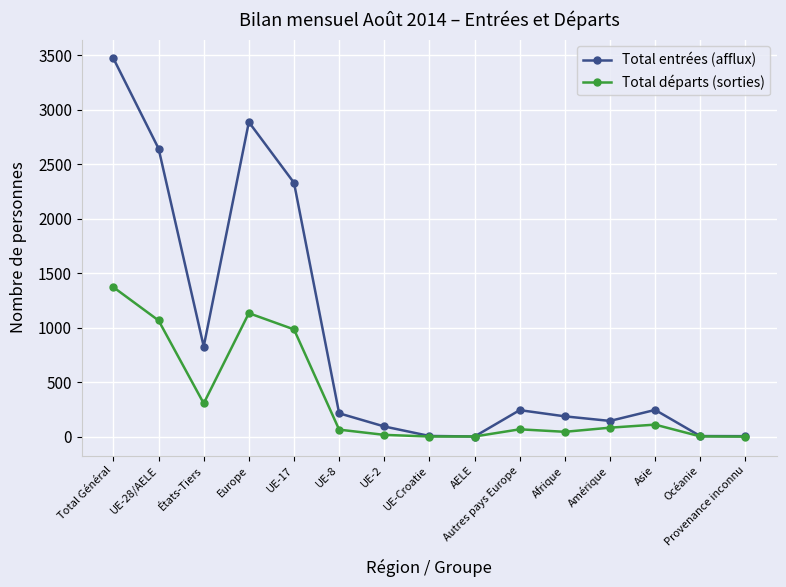

Is the value of Total départs (sorties) at UE-8 greater than the value of Total entrées (afflux) at UE-8?

No